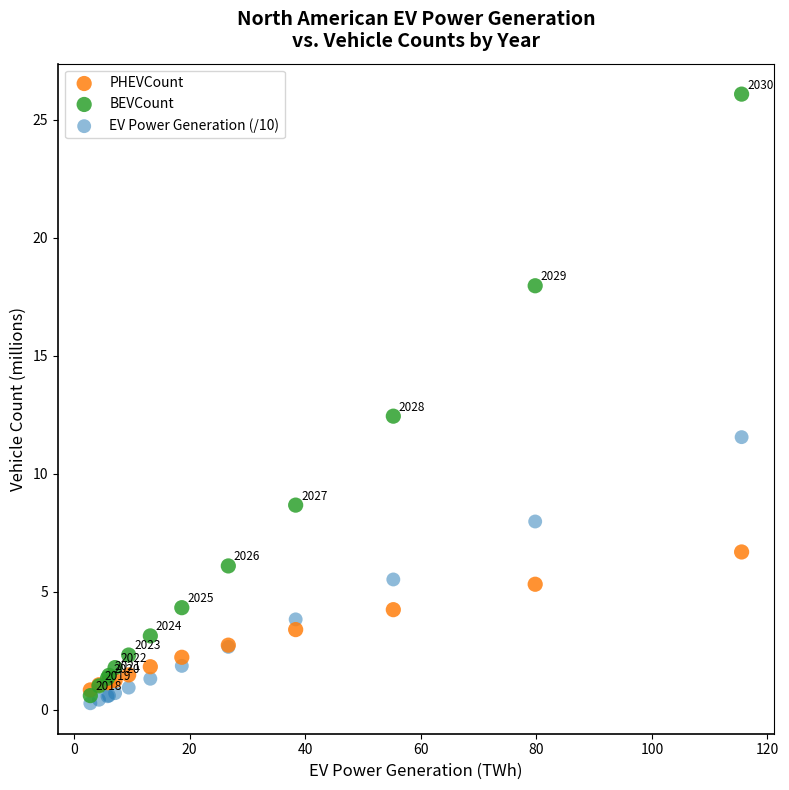

Which series has the largest Y range (max minus min)?

BEVCount